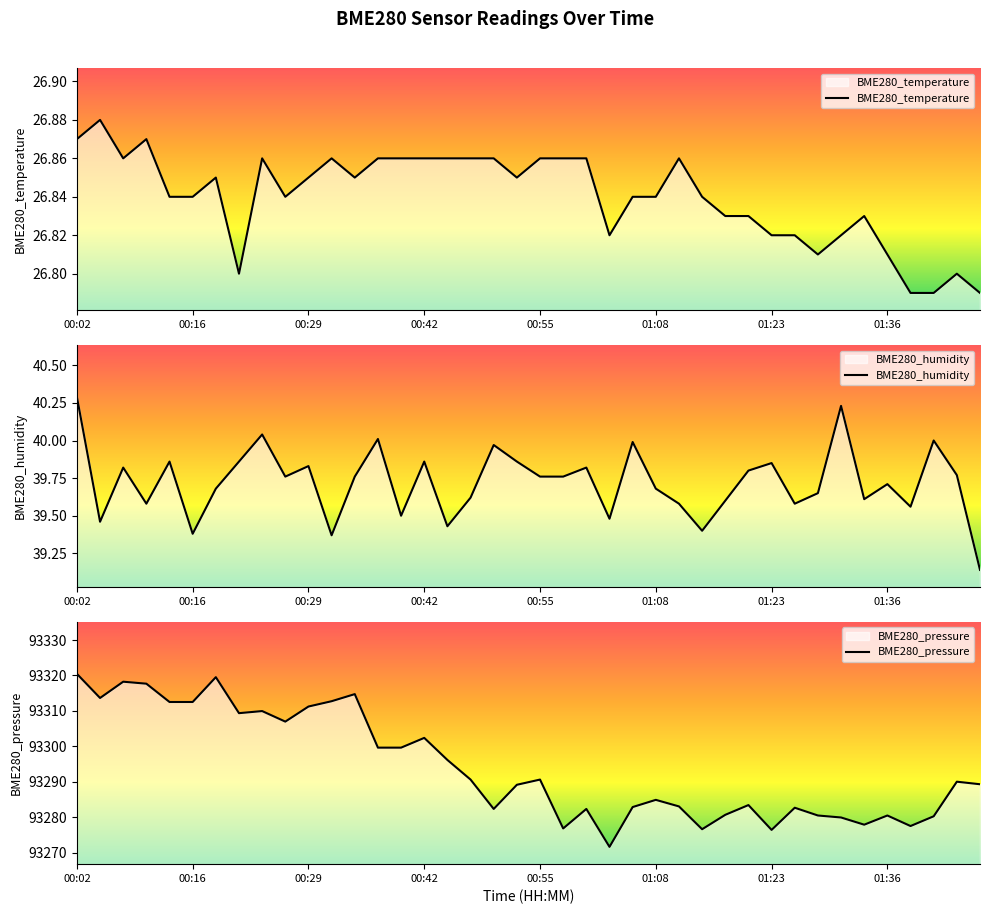

At which label does BME280_humidity reach its peak?

00:02